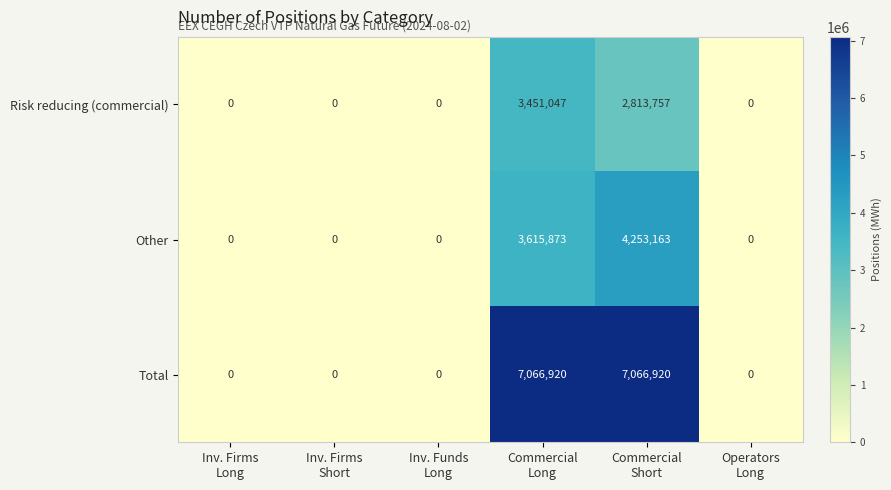

What is the total value across all series at Commercial
Long?

14133840